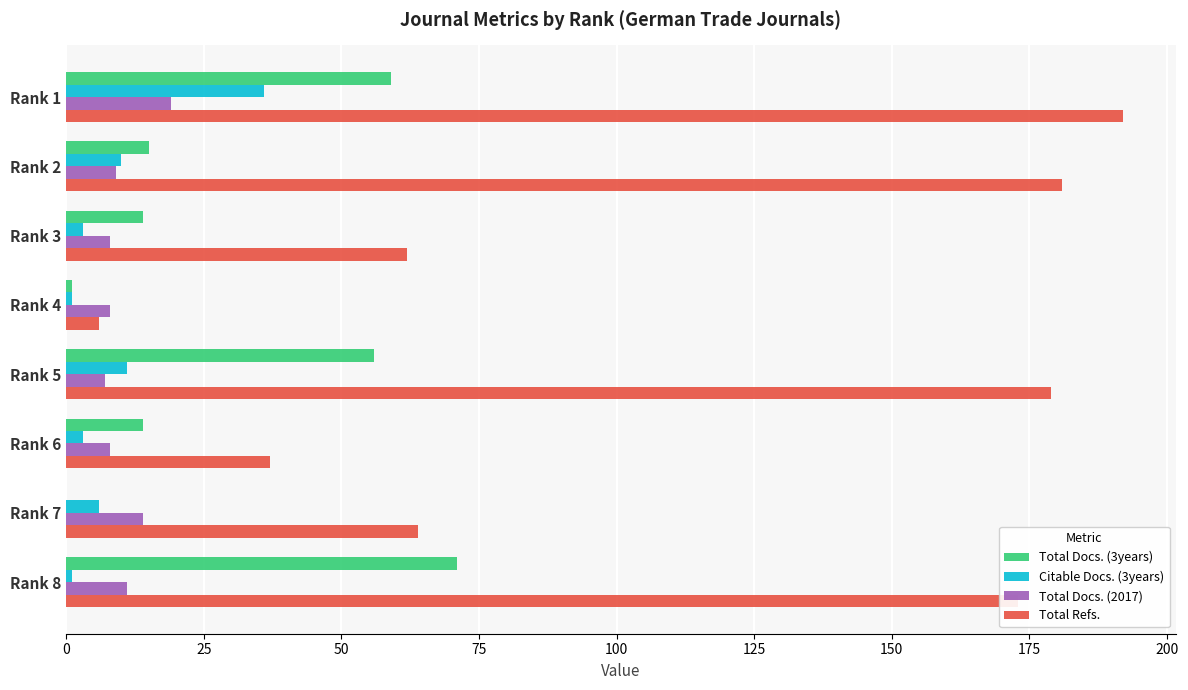

How many series are shown in this chart?

4